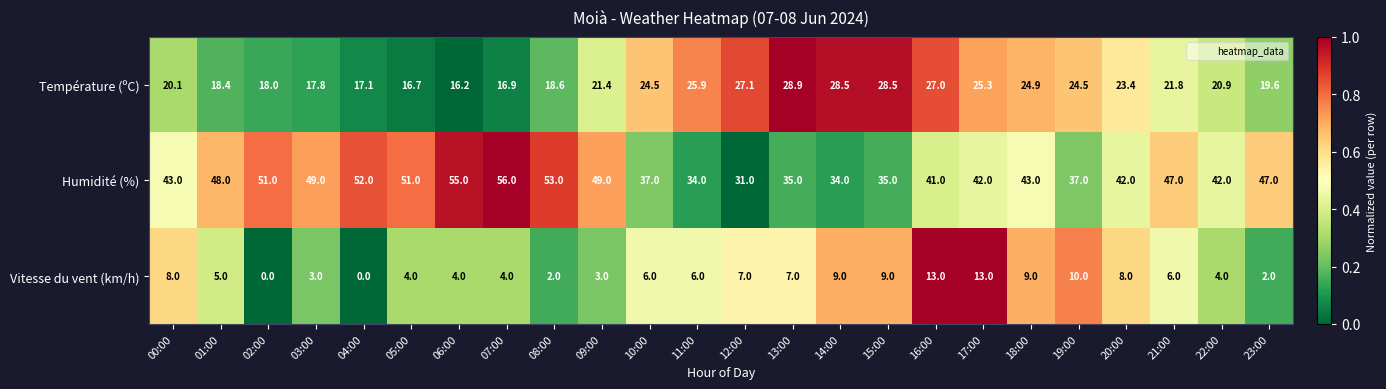

Is it true that Humidité (%) equals 51.0 at 02:00?

True